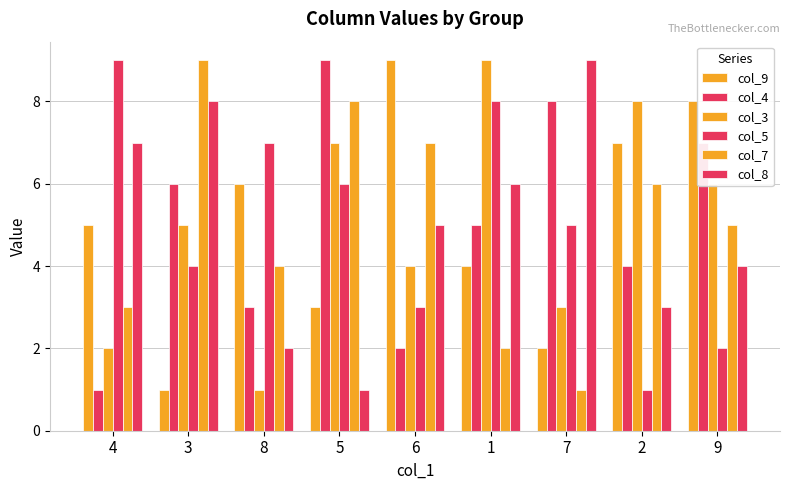

Which series has the largest total across all categories?

col_9